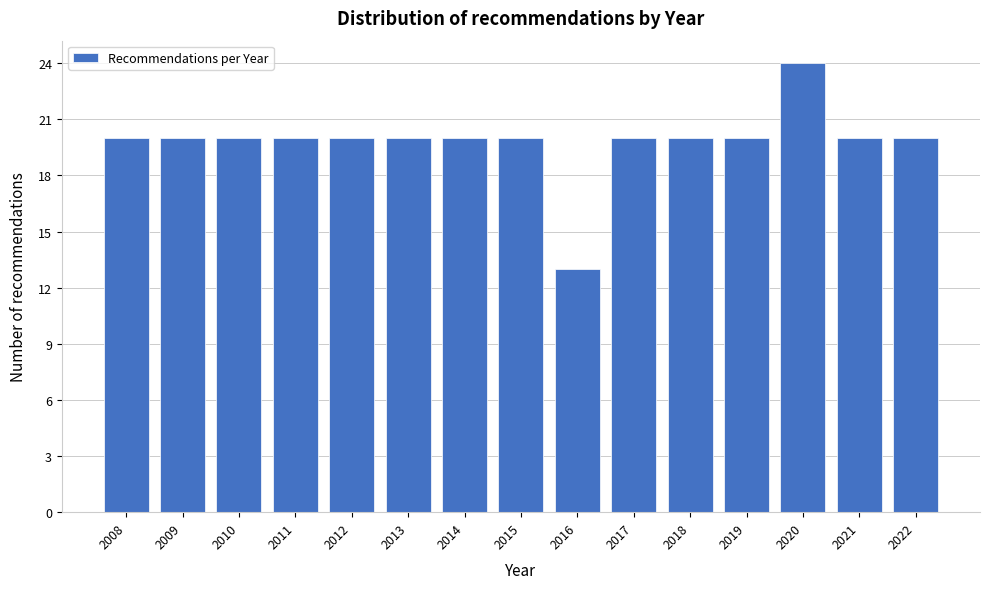

Reading left to right, transcribe all the data shown in this chart.

2008=20	2009=20	2010=20	2011=20	2012=20	2013=20	2014=20	2015=20	2016=13	2017=20	2018=20	2019=20	2020=24	2021=20	2022=20